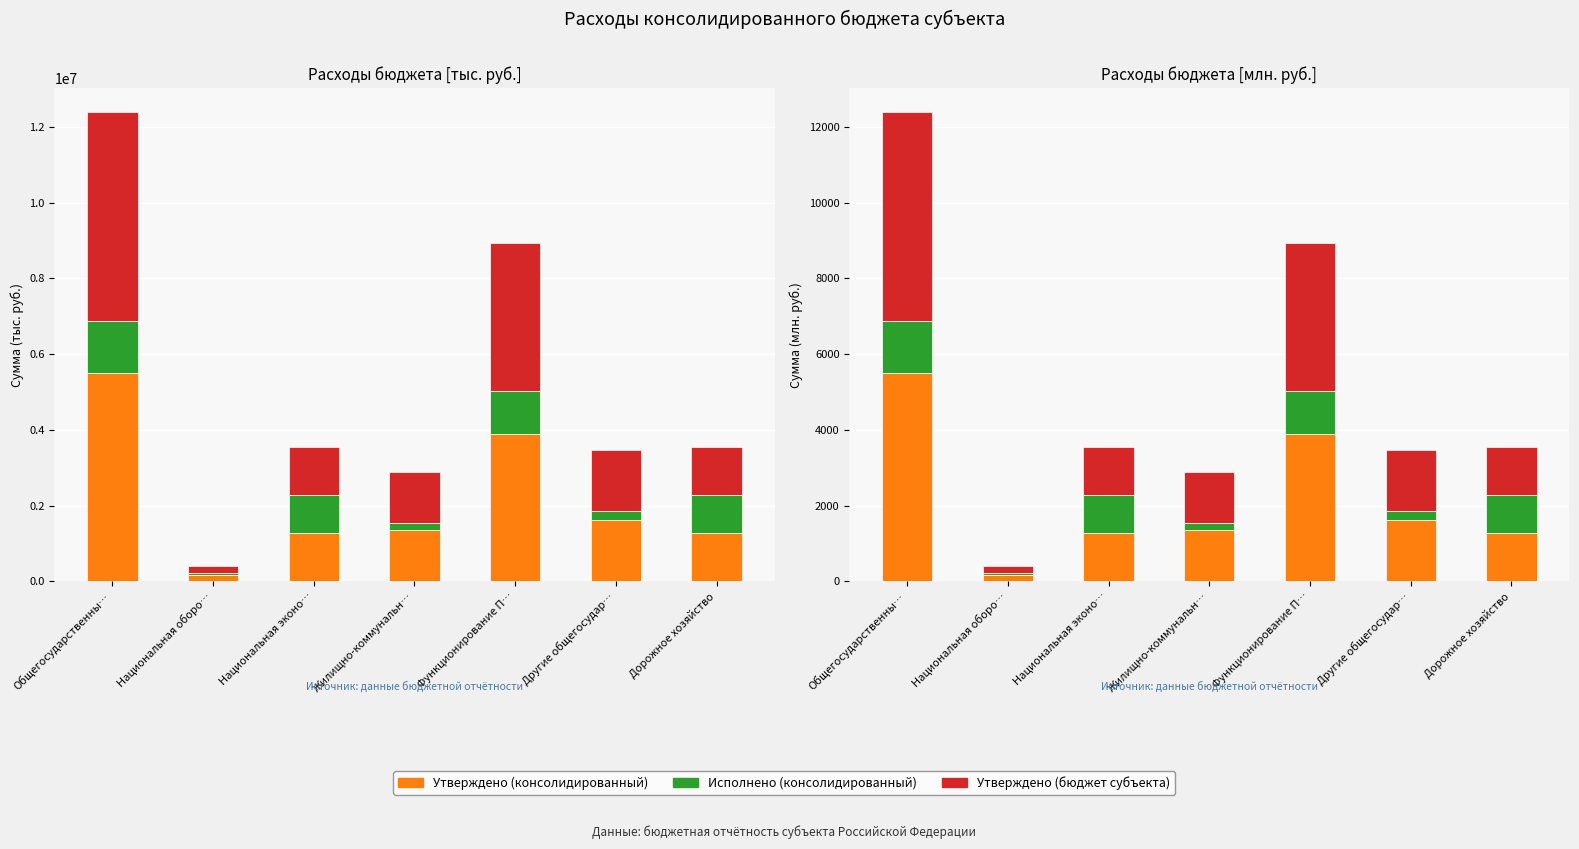

Rank the series at Национальная эконо… from highest to lowest value.

Утверждено (бюджет субъекта), Утверждено (консолидированный), Исполнено (консолидированный)